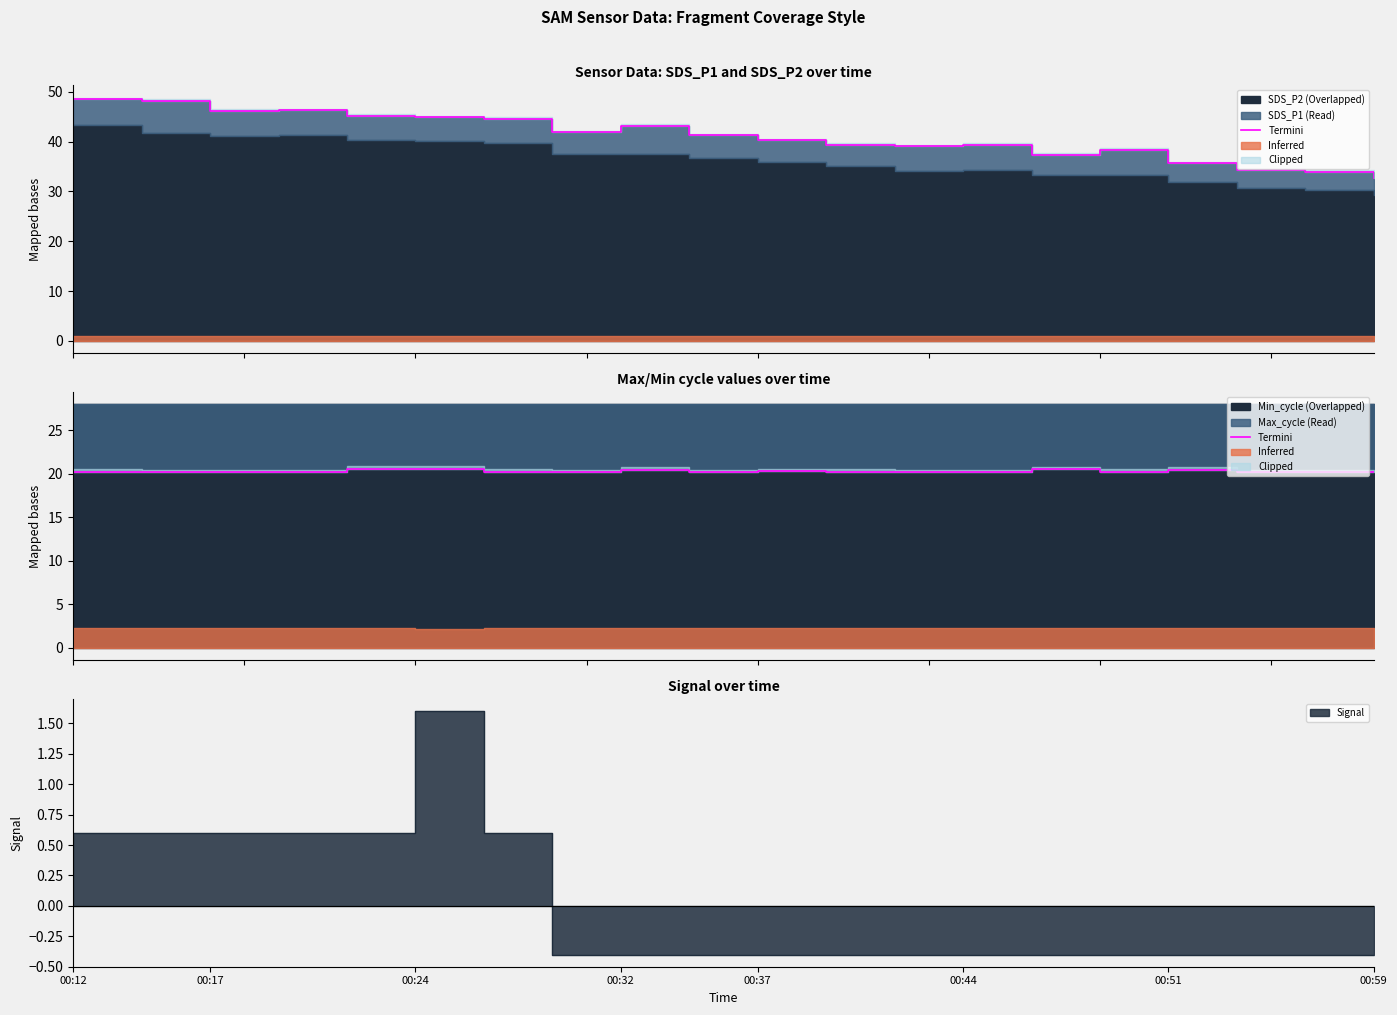

What is the change in value from 00:17 to 00:51?

+0.3